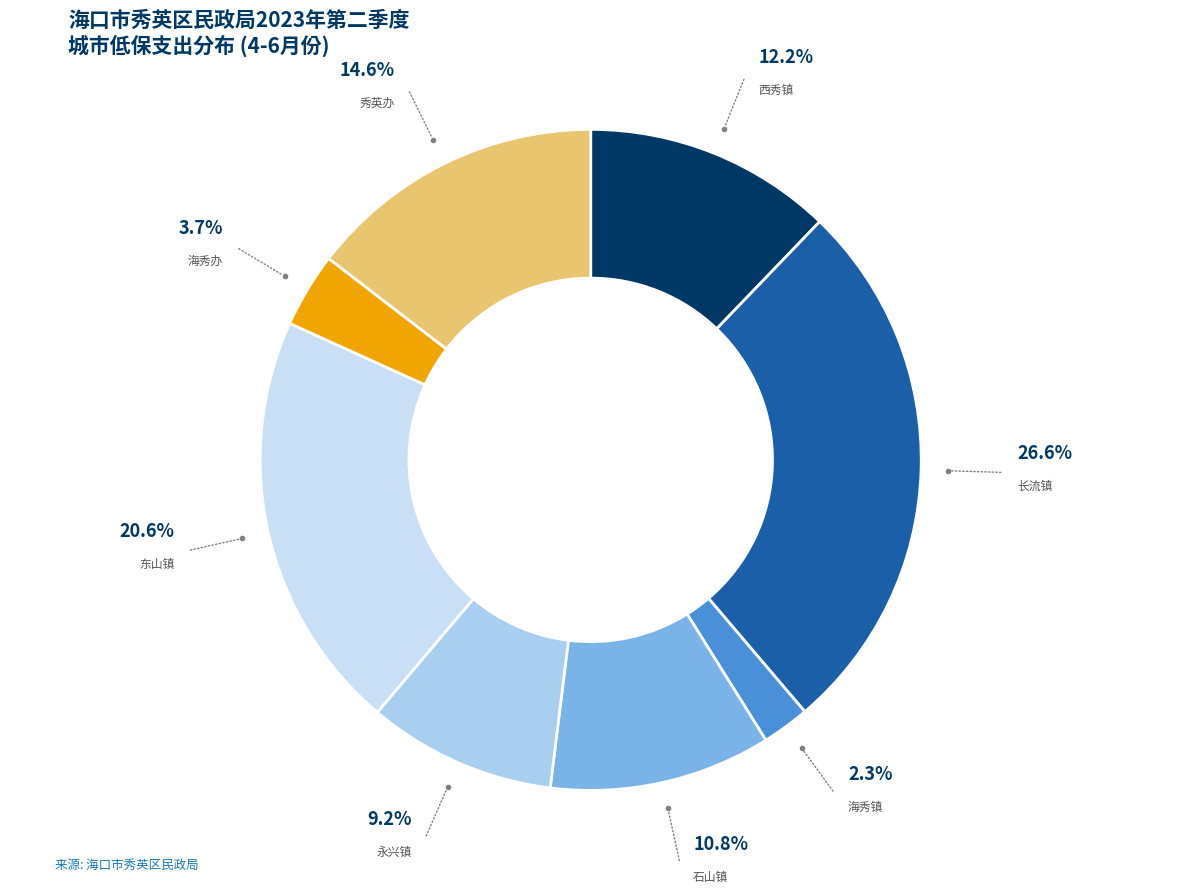

To the nearest percent, what is the combined percentage of 海秀办 and 永兴镇?

13%